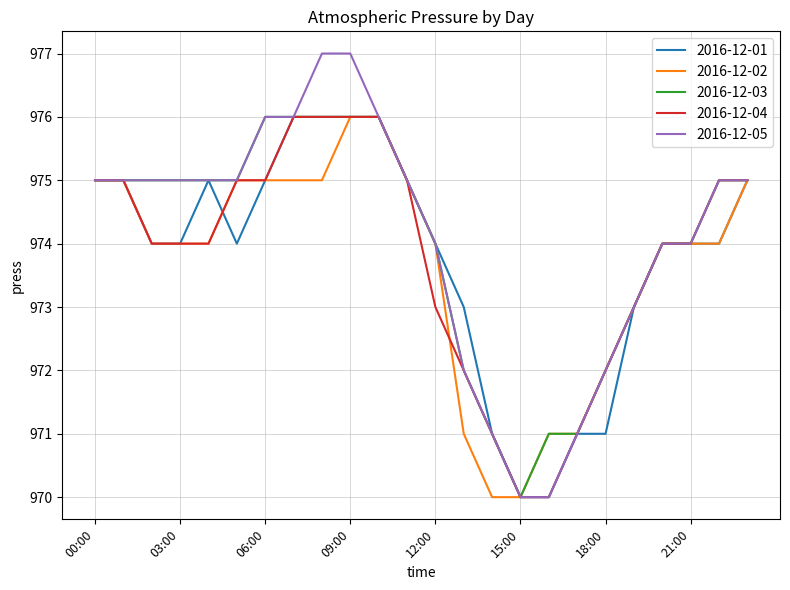

What is the greatest value displayed?

977